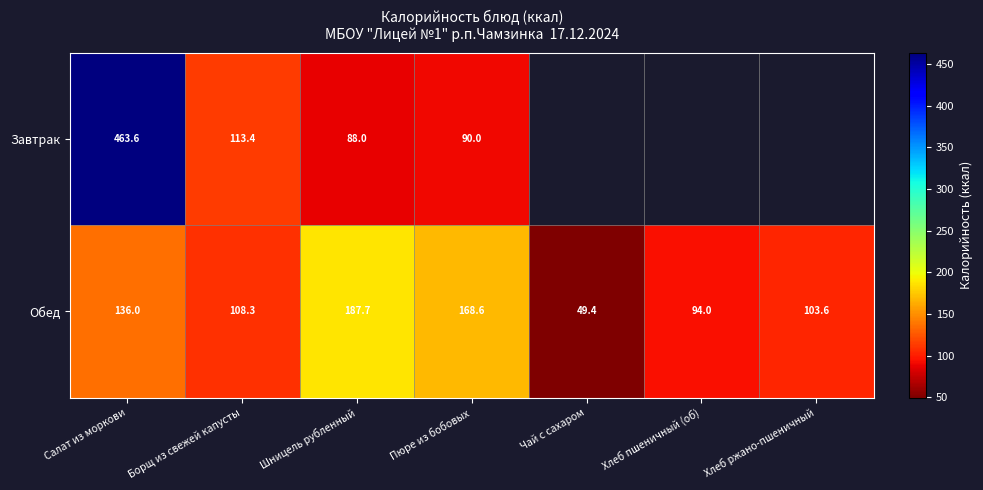

How many data points in Обед are above 108?

4